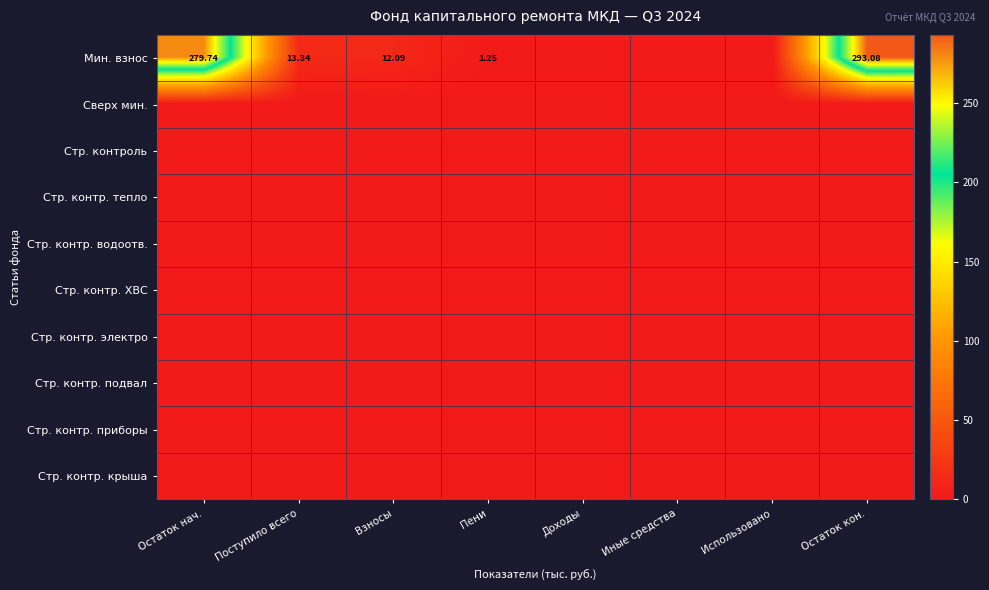

How many distinct data groups are displayed?

10